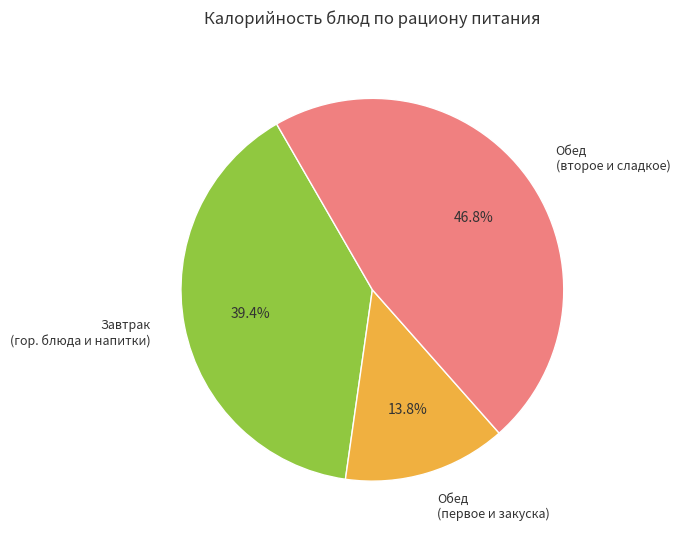

Does any single category account for the majority?

No